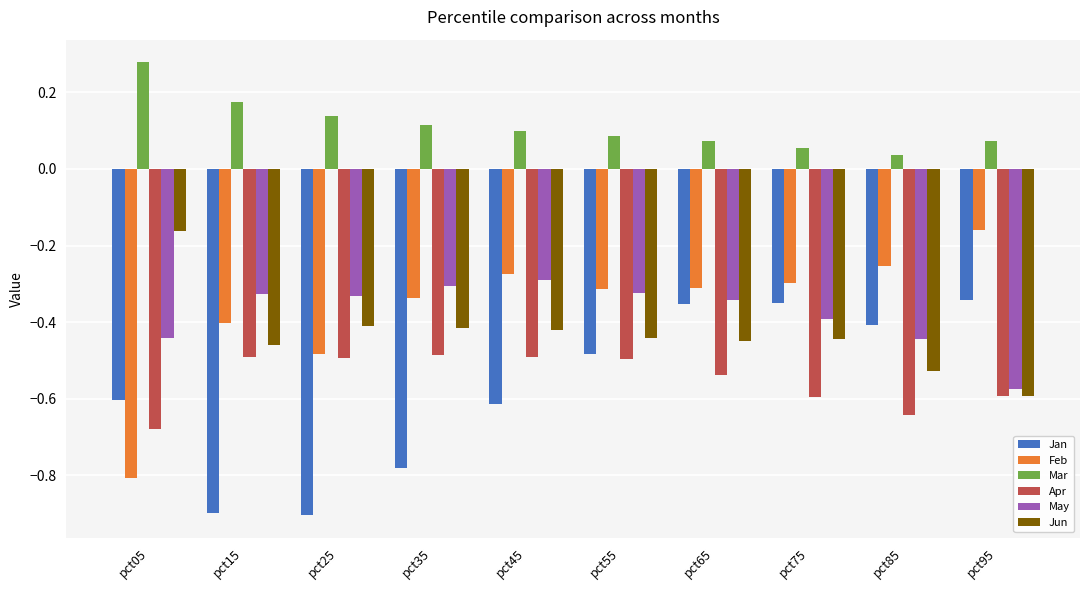

What is the difference between the maximum and minimum values in the Jan series?

0.6